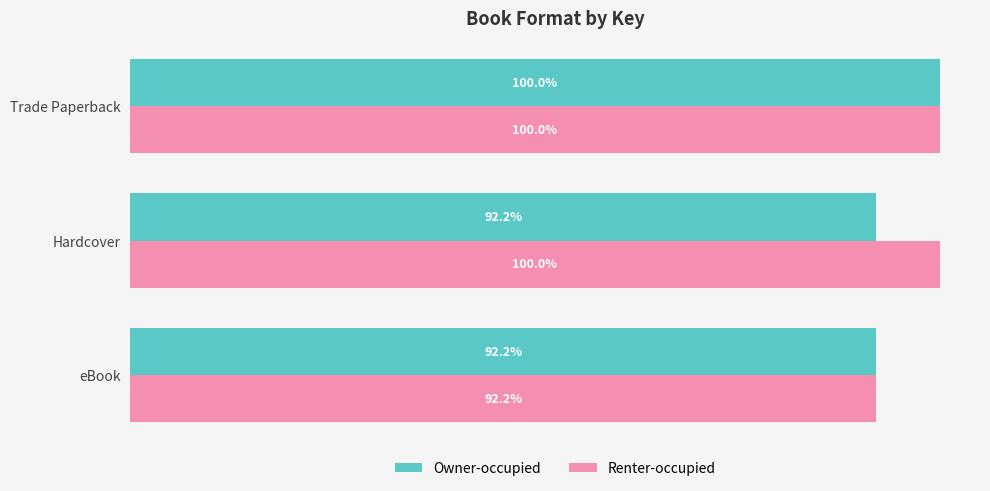

List the series in order of their overall mean, lowest first.

Owner-occupied, Renter-occupied